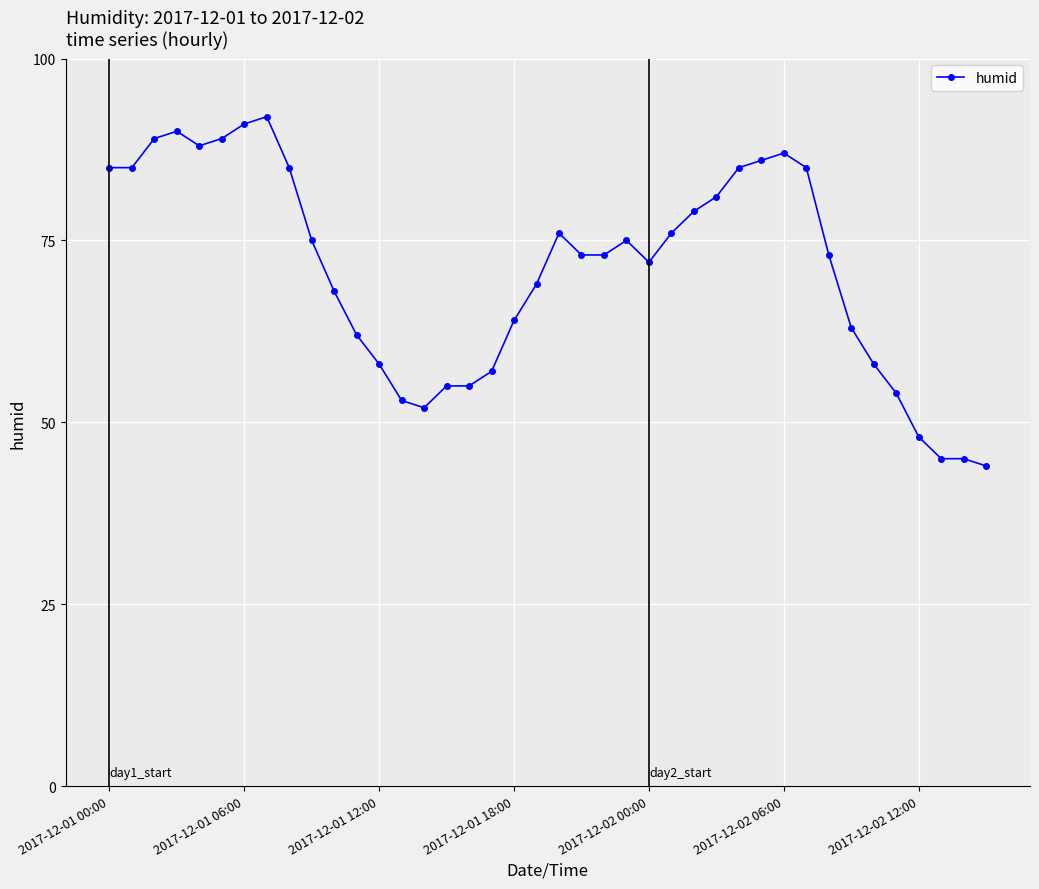

Count the number of categories in the chart.

40